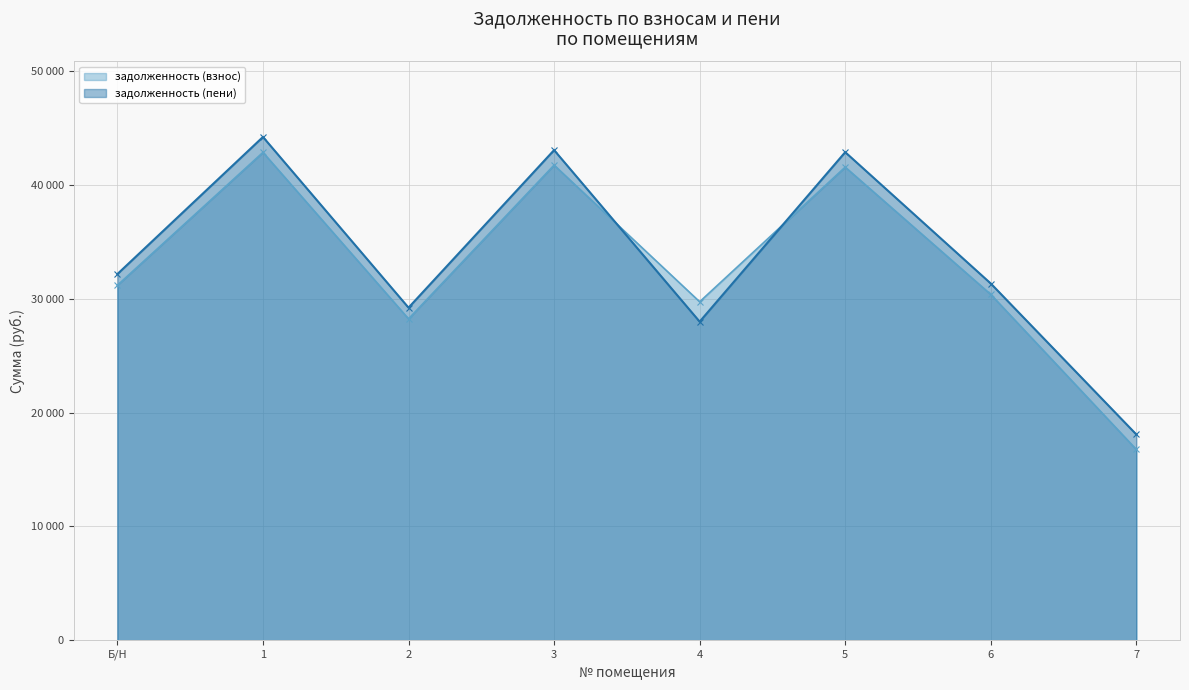

What position from the left is 6?

7